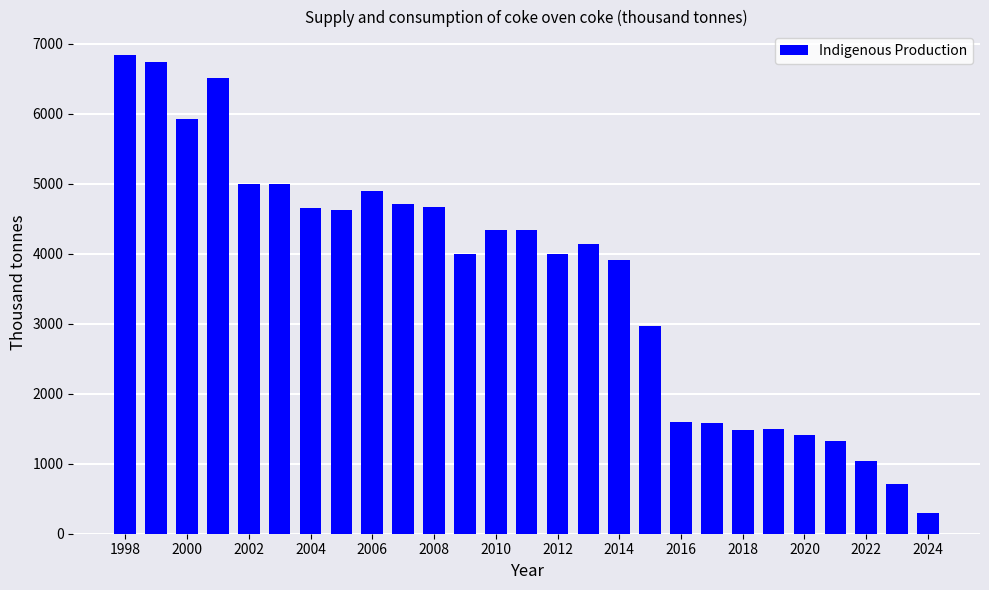

What is the value of the 14th bar from the left?

4342.0